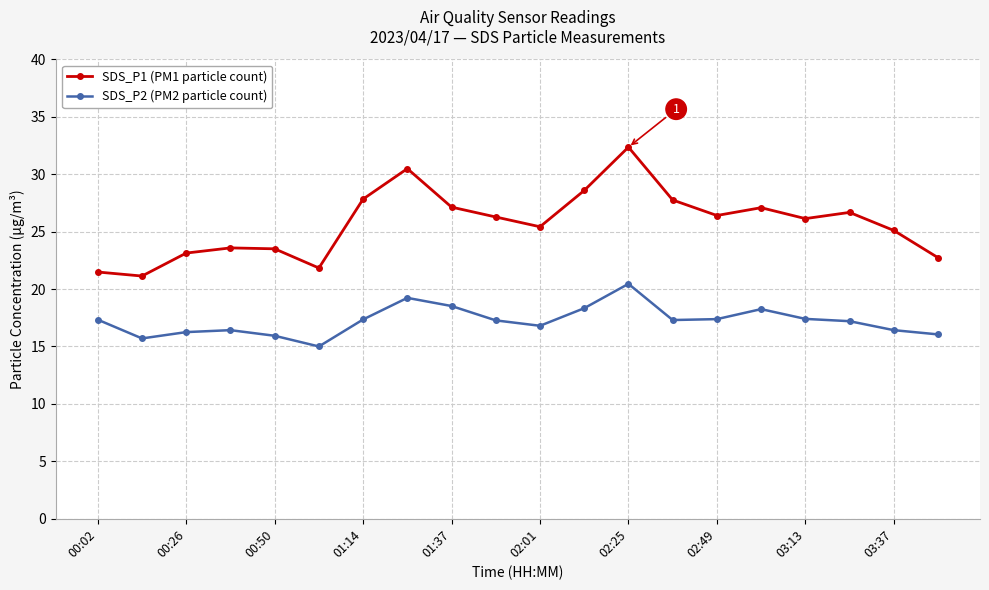

What is the greatest value displayed?

32.4